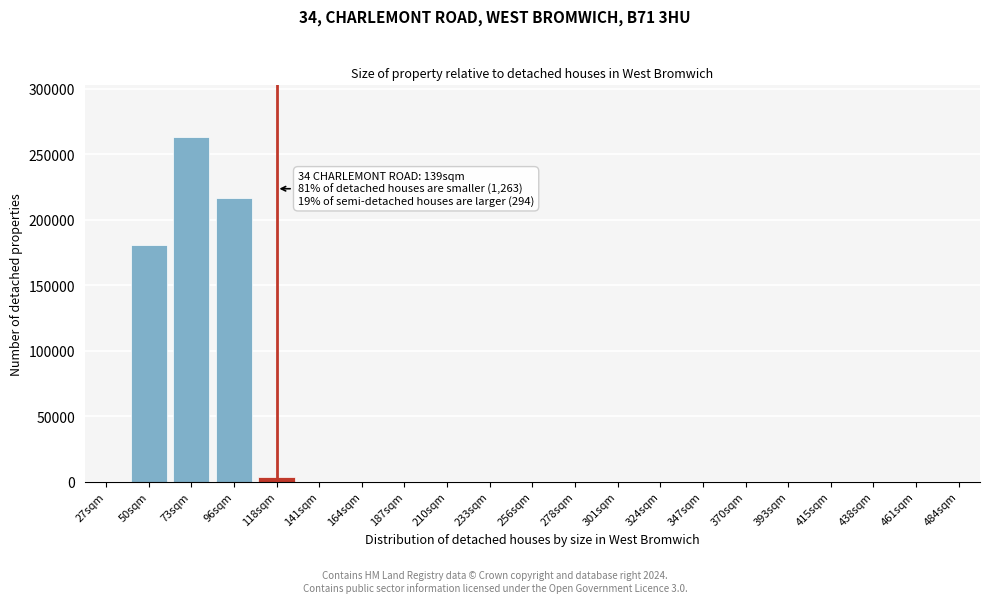

Reading left to right, list all the values displayed in this chart.

27sqm=0	50sqm=180793	73sqm=263042	96sqm=216635	118sqm=3450	141sqm=0	164sqm=0	187sqm=0	210sqm=0	233sqm=0	256sqm=0	278sqm=0	301sqm=0	324sqm=0	347sqm=0	370sqm=0	393sqm=0	415sqm=0	438sqm=0	461sqm=0	484sqm=0